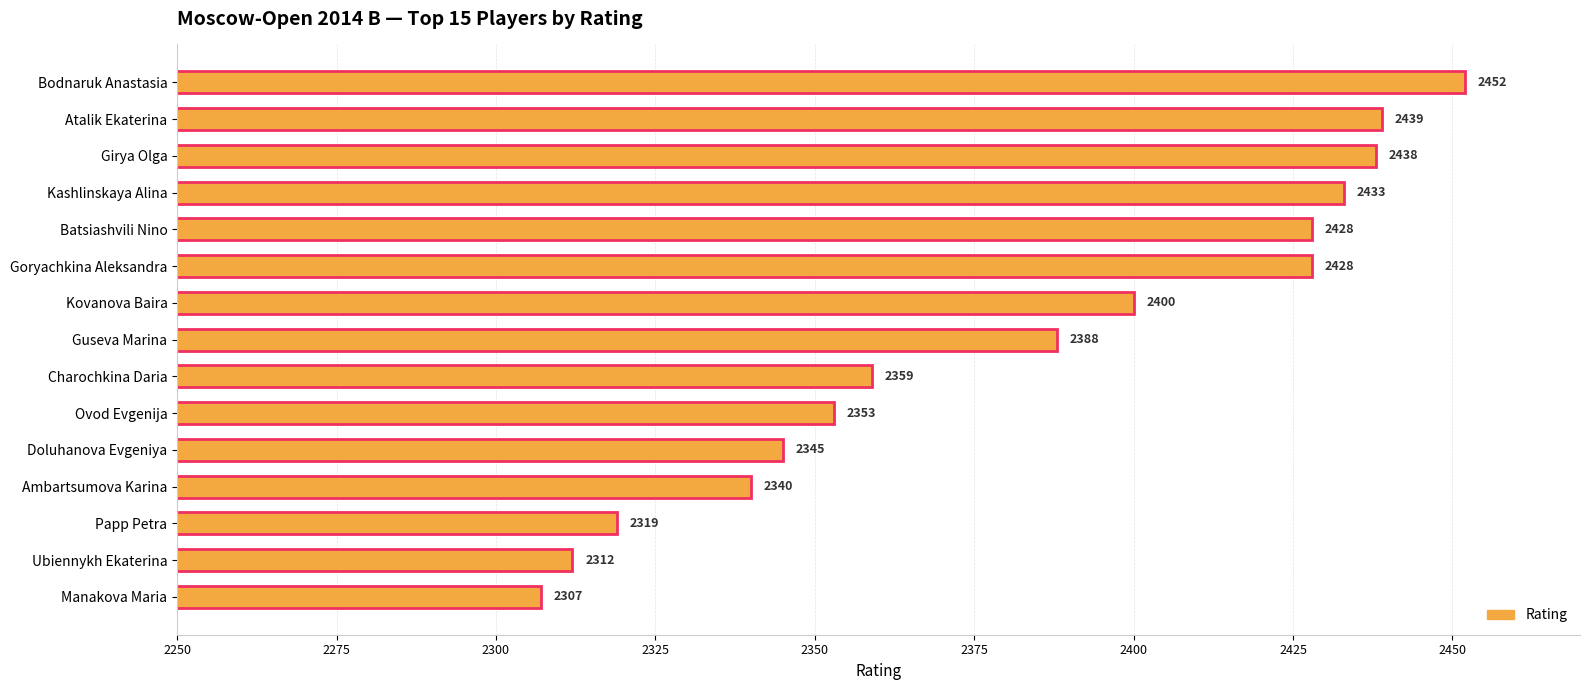

What is the minimum value shown in the chart?

2307